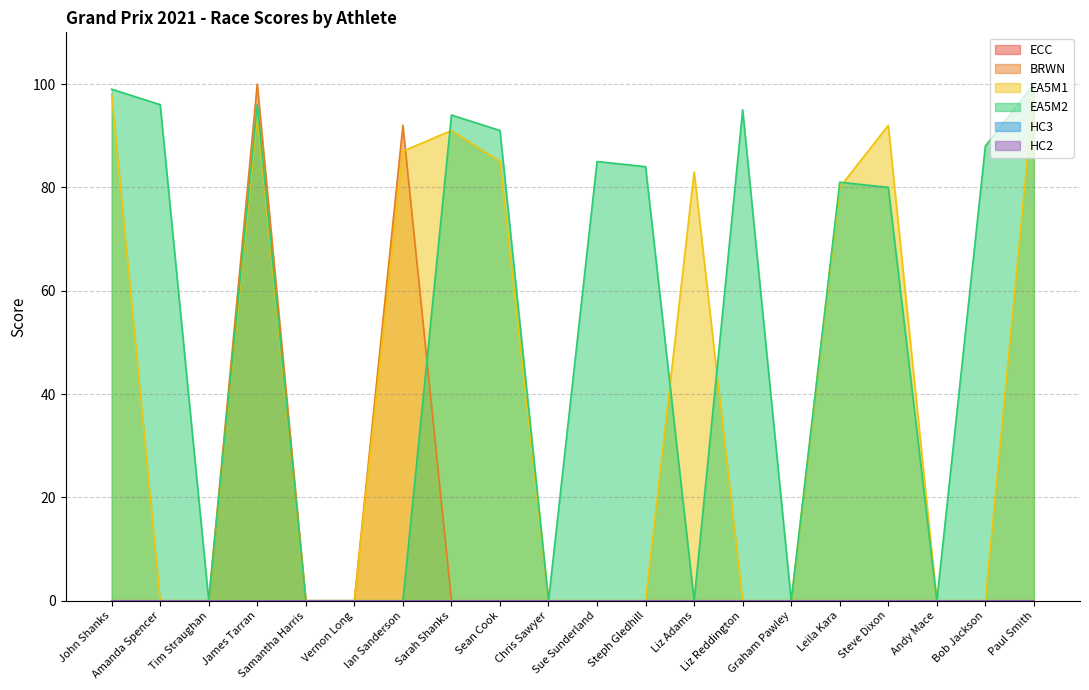

Which series has the largest total across all categories?

EA5M2